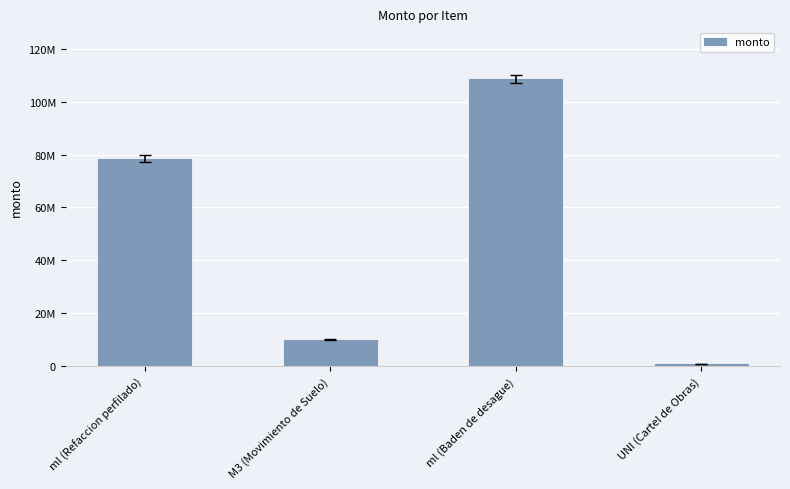

What is the greatest value displayed?

108500000